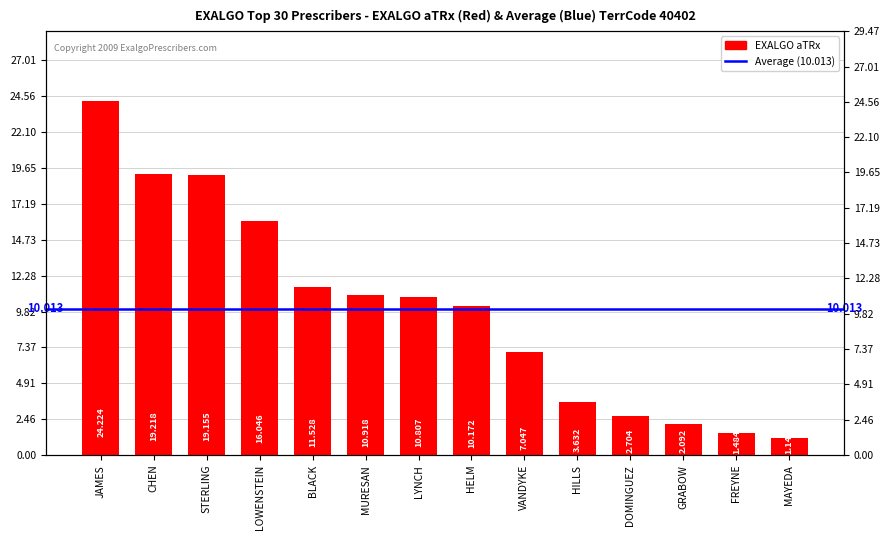

Which has a higher value, JAMES or MURESAN?

JAMES